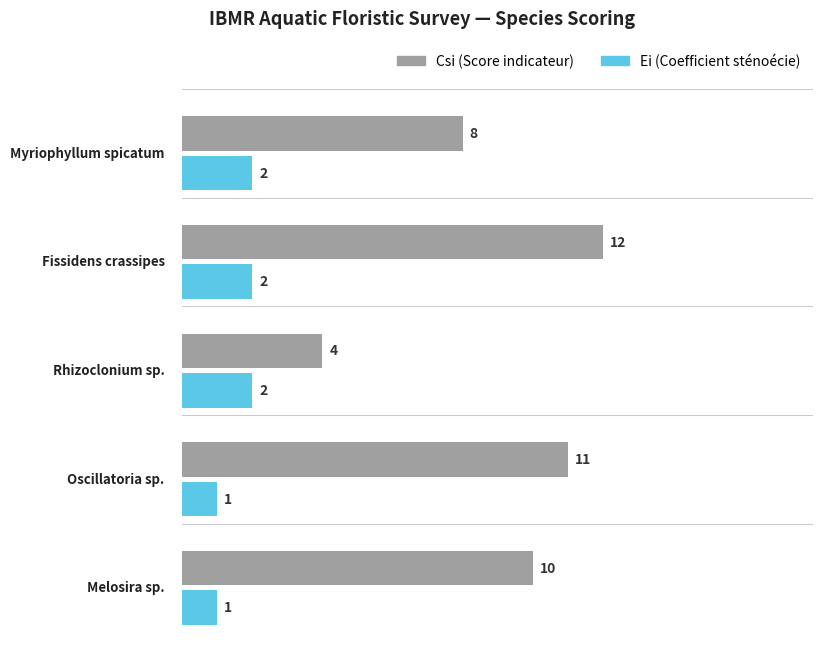

Which series has the largest total across all categories?

Csi (Score indicateur)